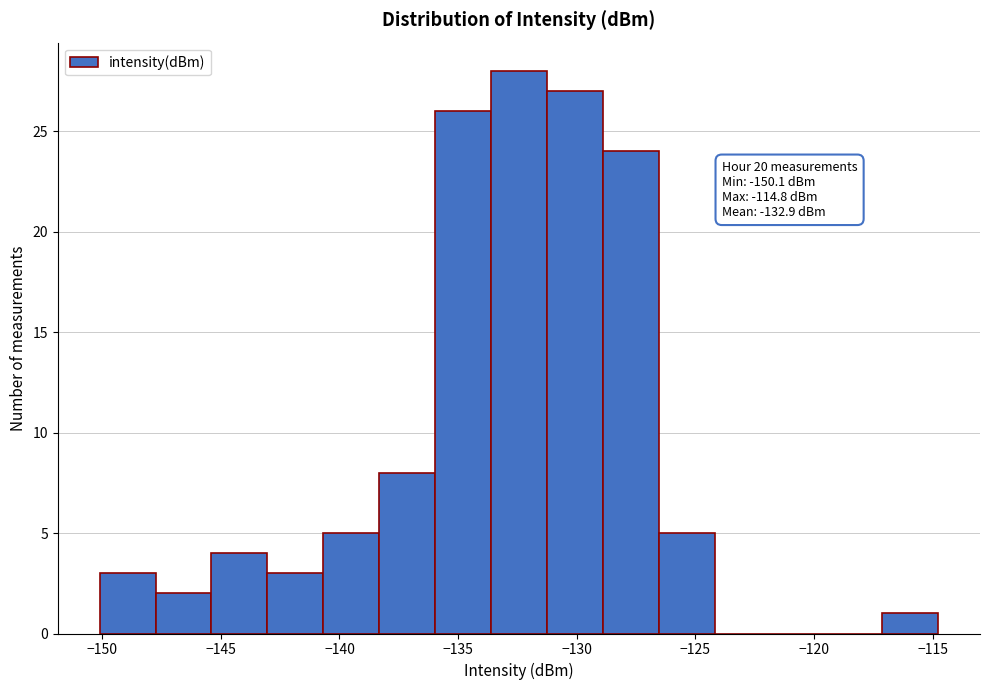

Which range on the x-axis has the tallest bar?

-133.5 to -131.5